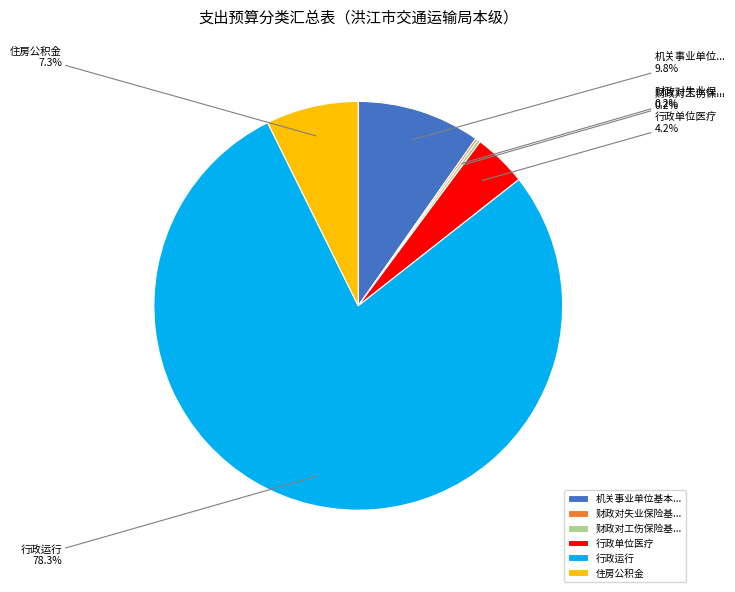

Which has a higher value, 行政单位医疗 or 机关事业单位基本...?

机关事业单位基本...